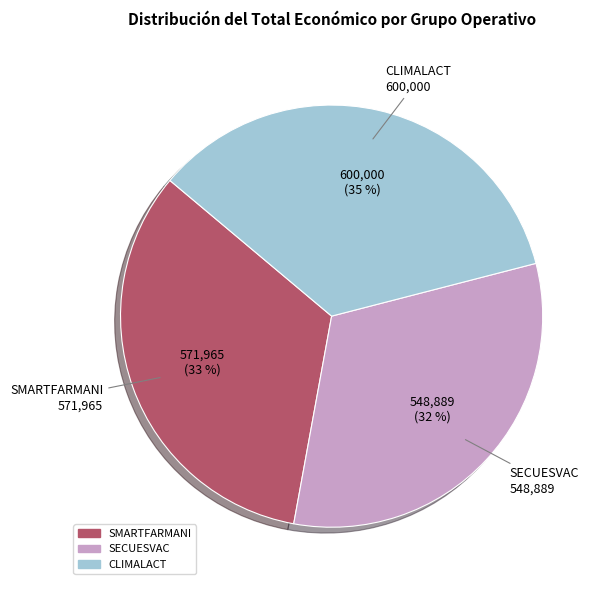

Combined, do SECUESVAC and CLIMALACT account for over 50%?

Yes